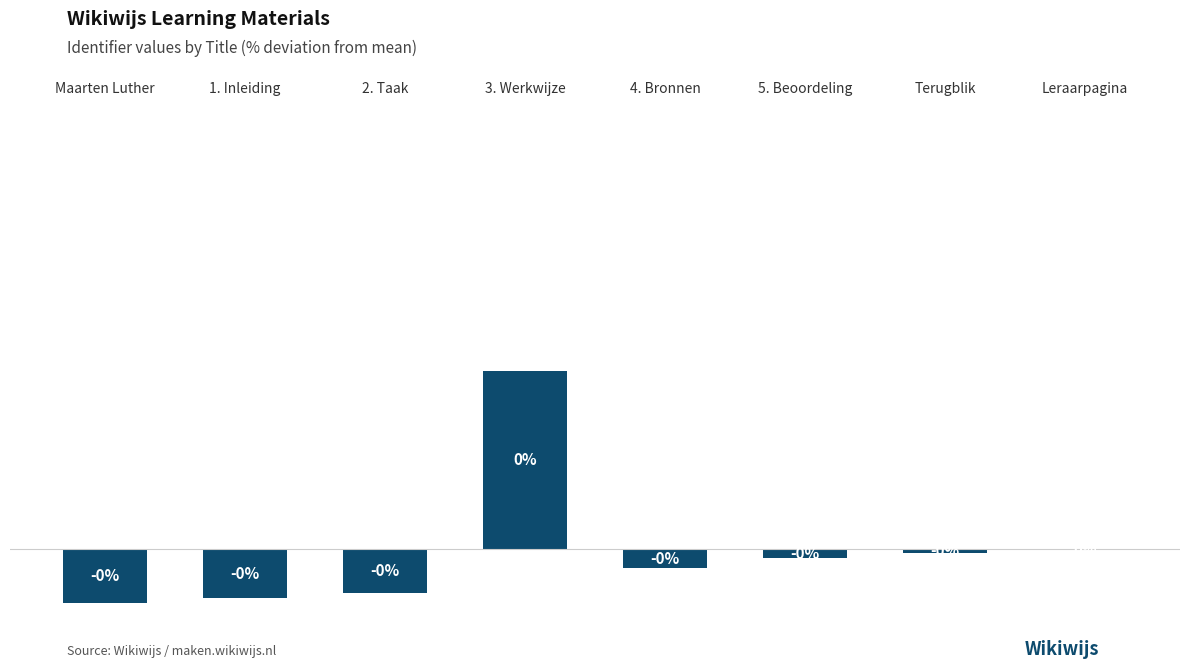

Are the bars horizontal?

No